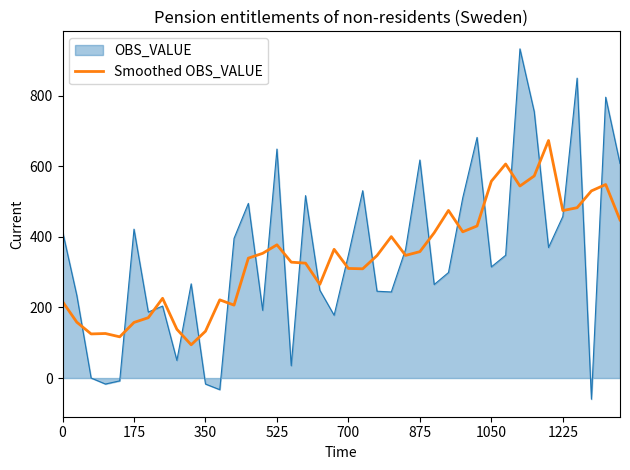

How many intersections are there between OBS_VALUE and Smoothed OBS_VALUE?

22